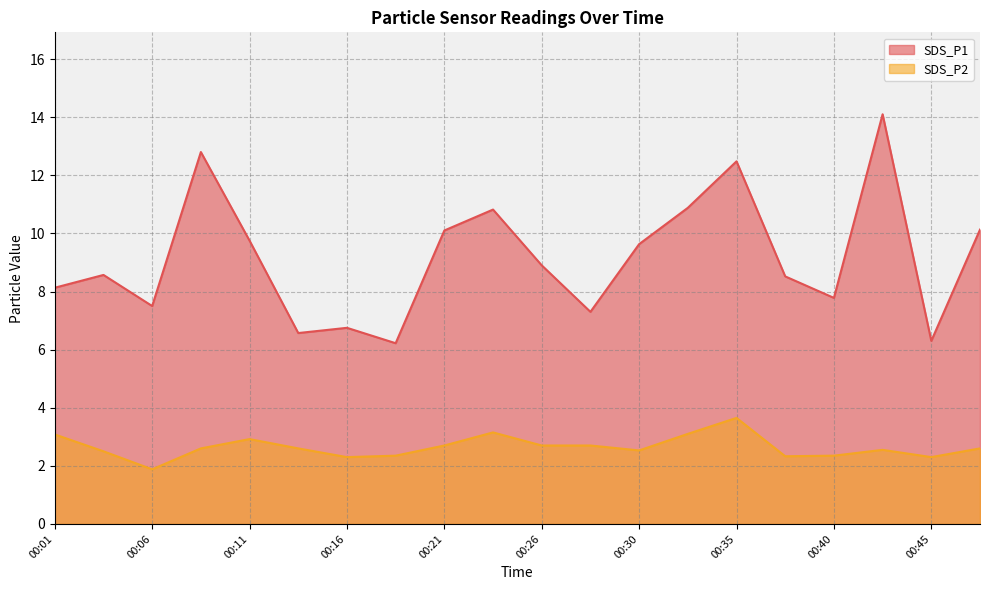

What is the greatest value displayed?

14.1